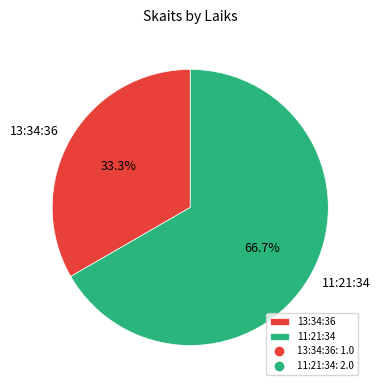

To the nearest percent, what percentage of the pie is 13:34:36?

33%